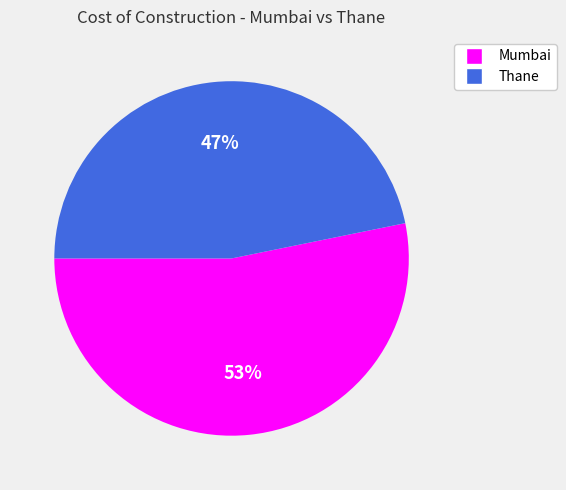

What is the largest slice in the pie chart?

Mumbai